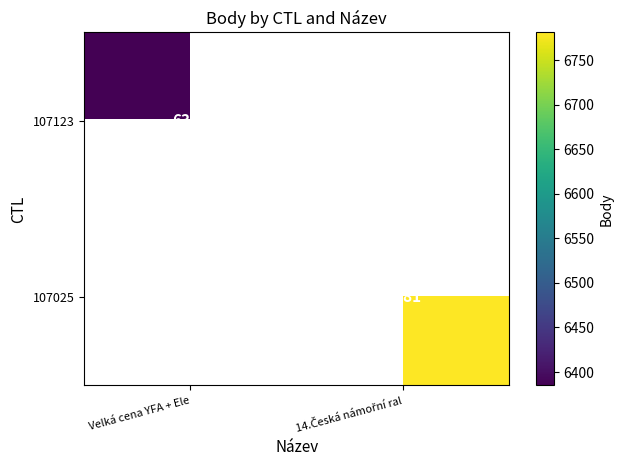

True or false: 107123 has a value of 2760 at Velká cena YFA + Ele.

False